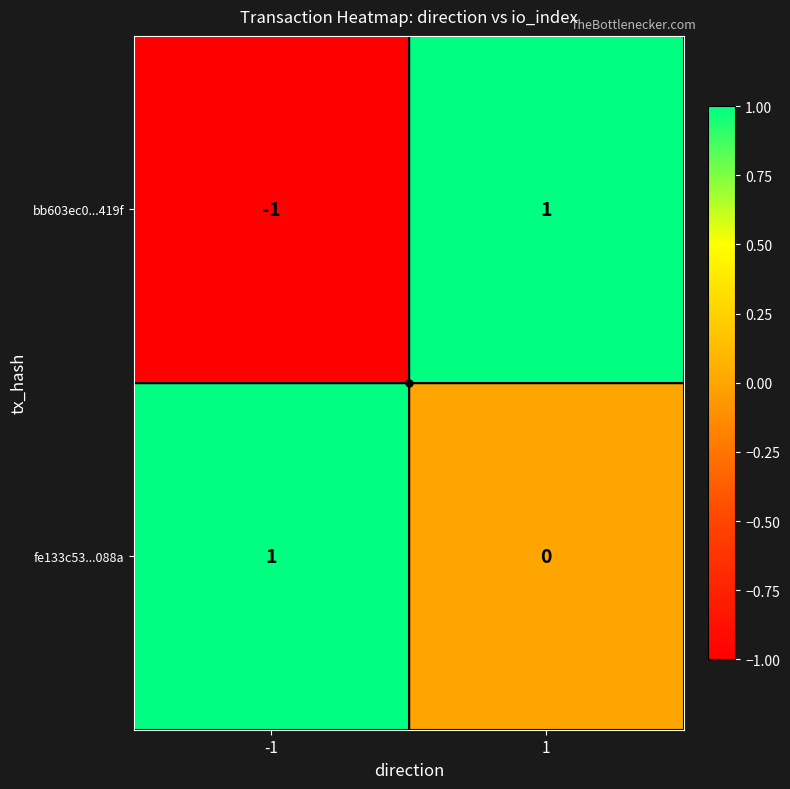

Rank the series at -1 from lowest to highest value.

bb603ec0...419f, fe133c53...088a